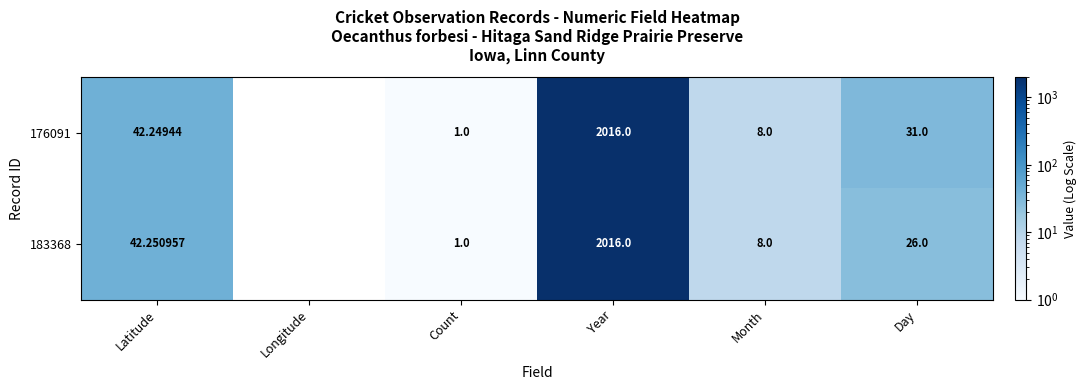

At which label does 176091 reach its peak?

Year